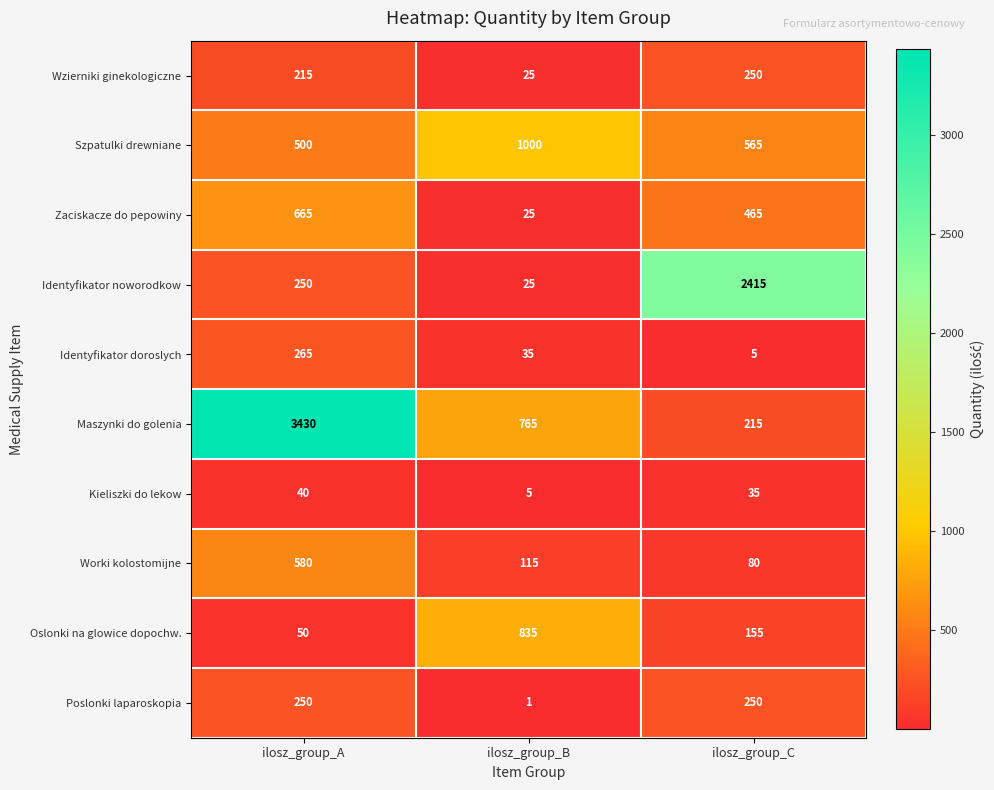

The value of Zaciskacze do pepowiny at ilosz_group_C is 465. True or false?

True